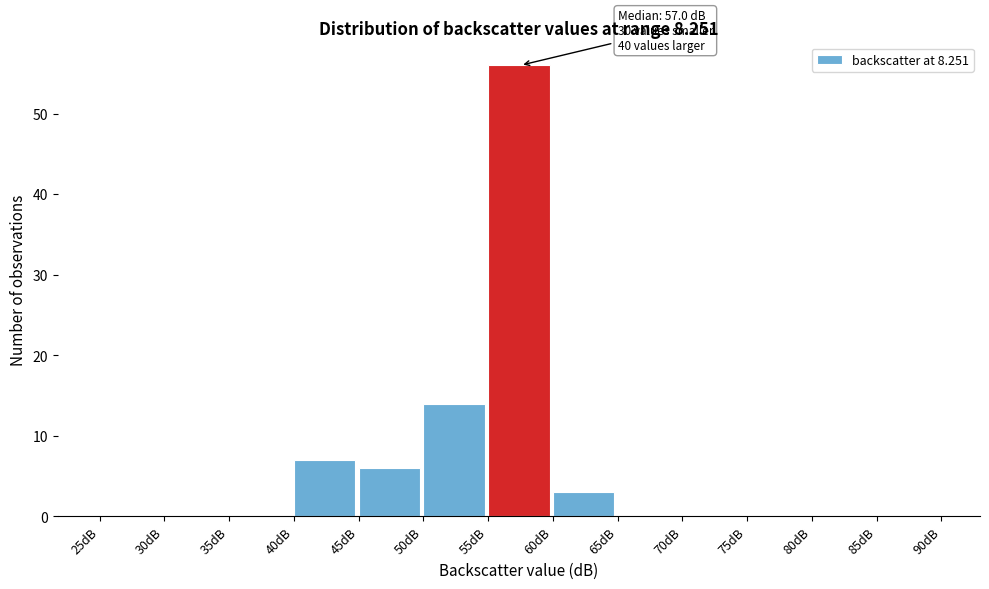

Over which range of the x-axis is the bar tallest?

55 to 60